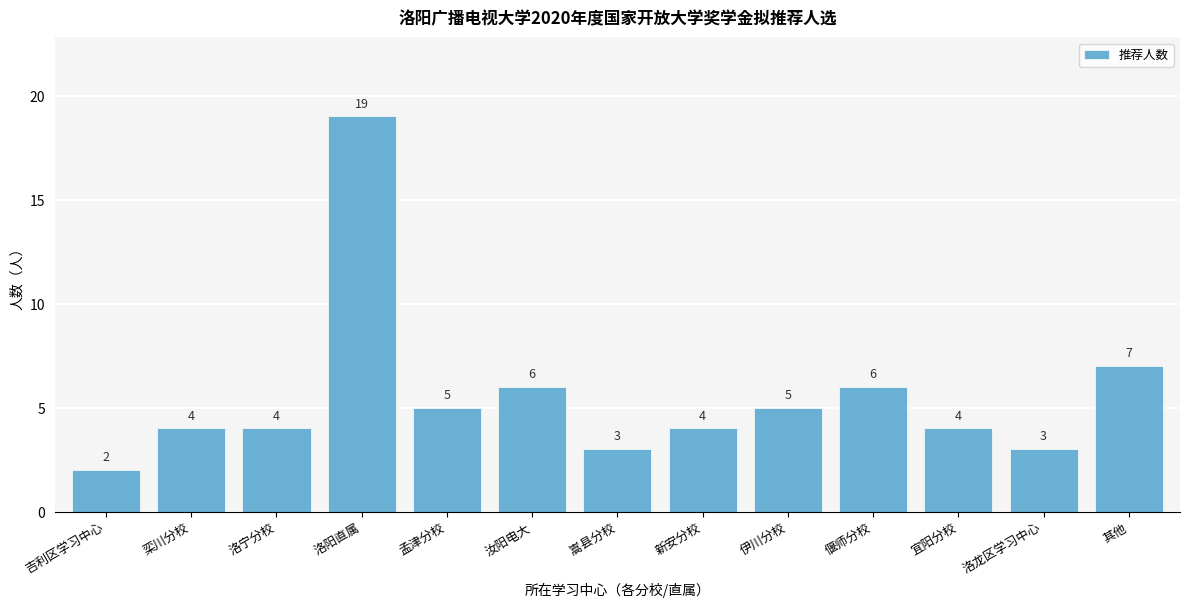

Reading right to left, list all the values displayed in this chart.

其他=7	洛龙区学习中心=3	宜阳分校=4	偃师分校=6	伊川分校=5	新安分校=4	嵩县分校=3	汝阳电大=6	孟津分校=5	洛阳直属=19	洛宁分校=4	栾川分校=4	吉利区学习中心=2